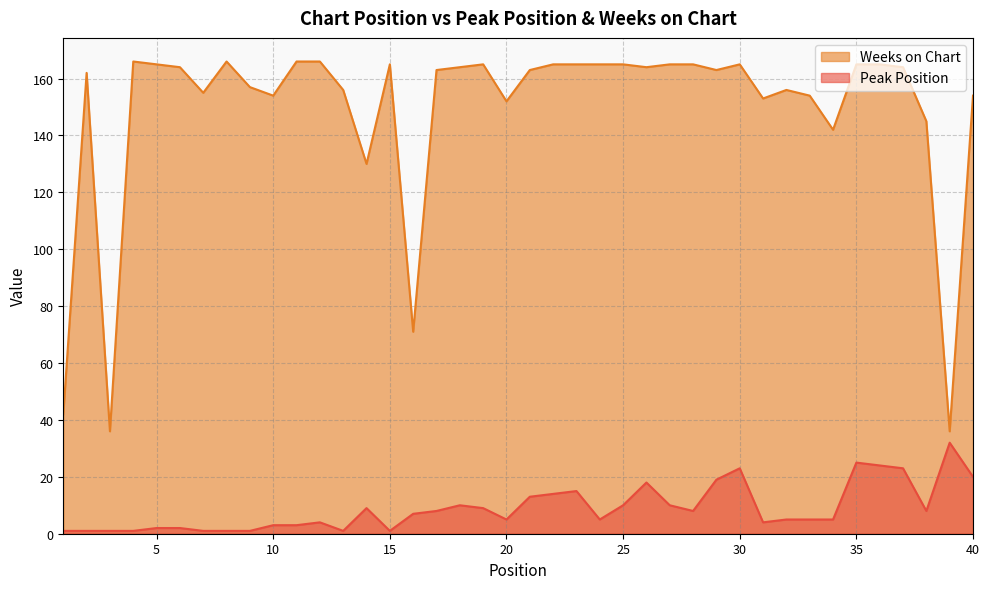

Reading left to right, extract all data points from this chart.

Peak Position: 1	1	1	1	2	2	1	1	1	3	3	4	1	9	1	7	8	10	9	5	13	14	15	5	10	18	10	8	19	23	4	5	5	5	25	24	23	8	32	20
Weeks on Chart: 42	162	36	166	165	164	155	166	157	154	166	166	156	130	165	71	163	164	165	152	163	165	165	165	165	164	165	165	163	165	153	156	154	142	165	165	164	145	36	154